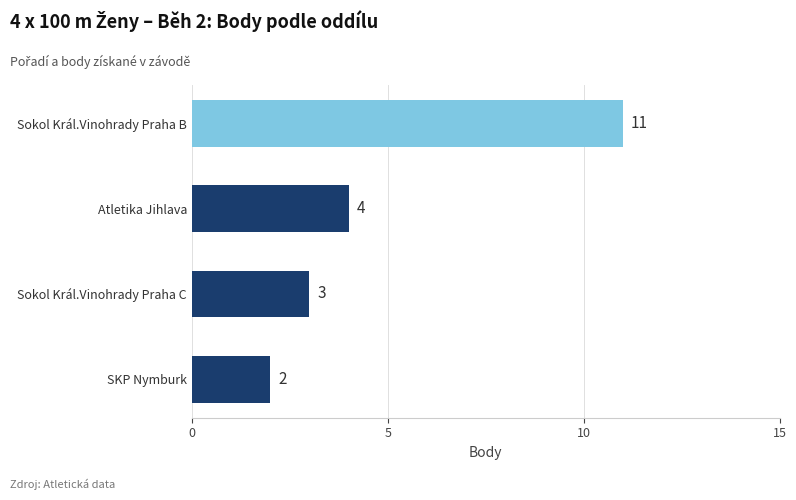

The value at Sokol Král.Vinohrady Praha B is 16. True or false?

False